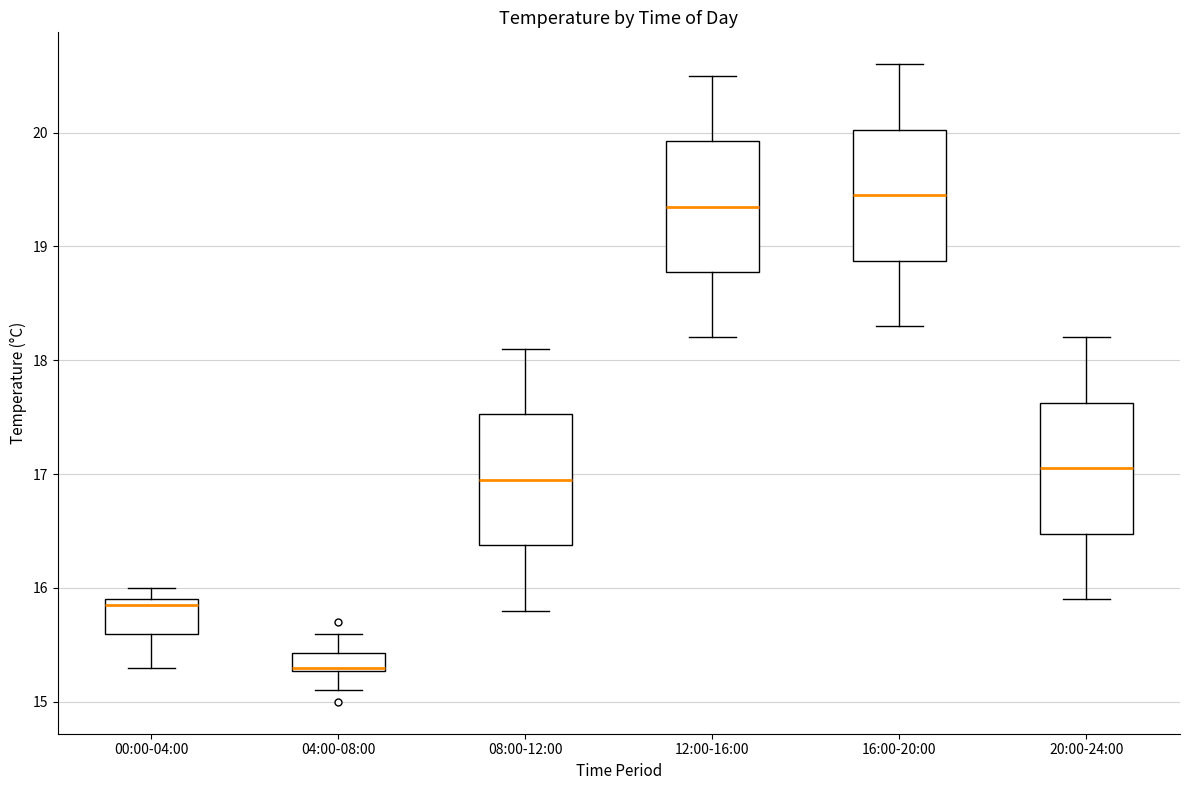

Where does the lower whisker of the box for 16:00-20:00 end on the y-axis? The values are not printed on the chart, so give them approximately, as read against the axis.

18.3